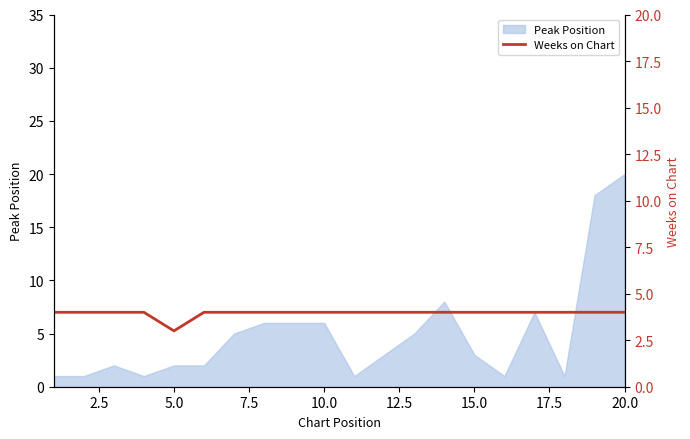

How many lines are shown in the chart?

1